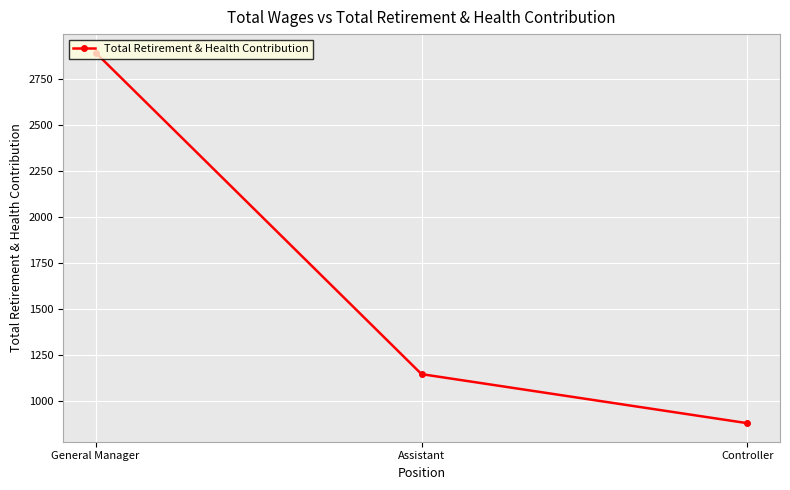

Count the number of categories in the chart.

3